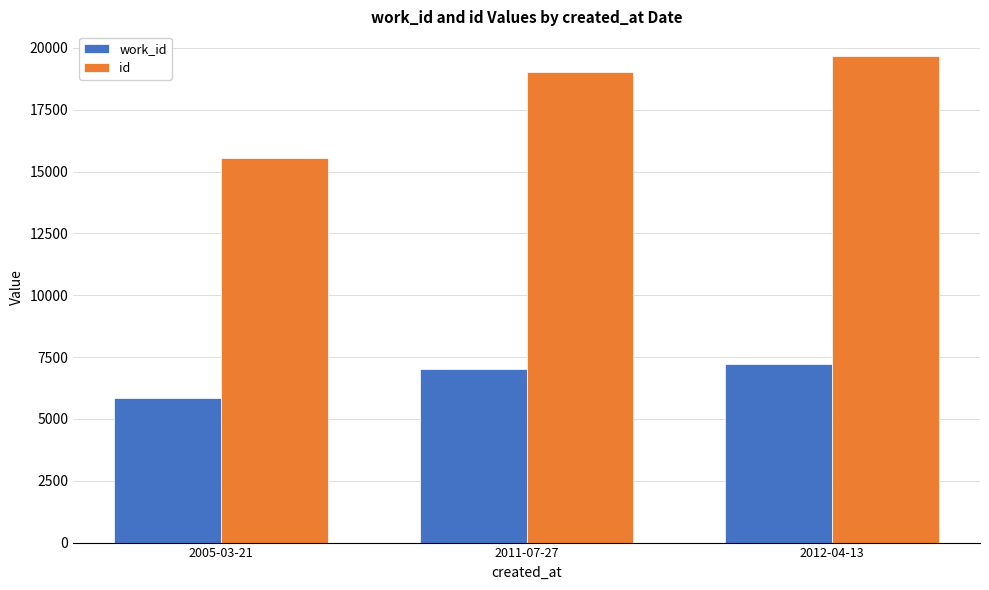

What is the value of the id bar at the 1st from the left?

15556